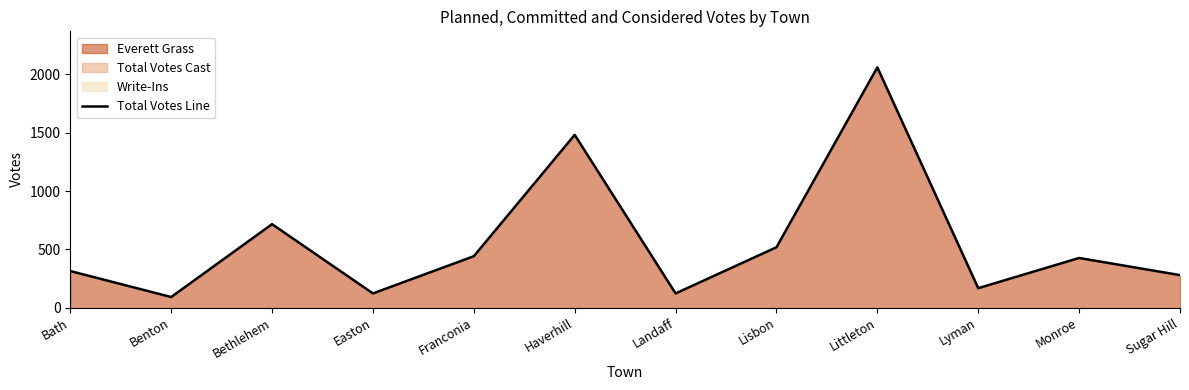

Is it true that the value at Monroe is 261?

False